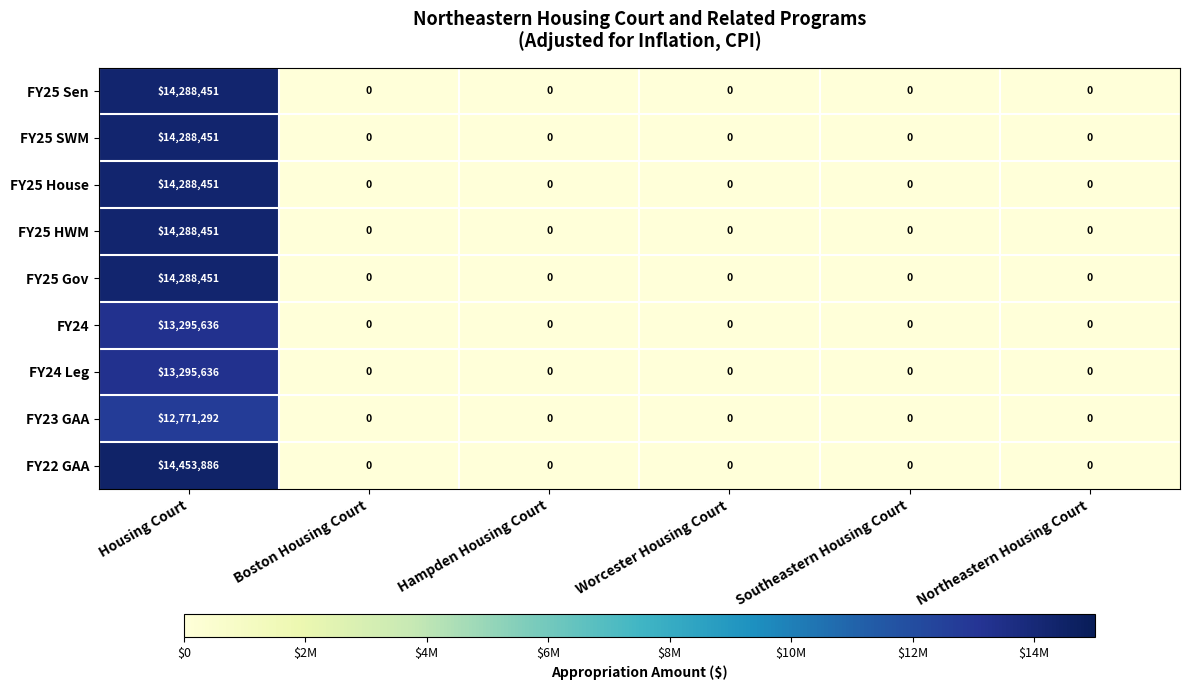

How many data points in FY22 GAA are above 0?

1